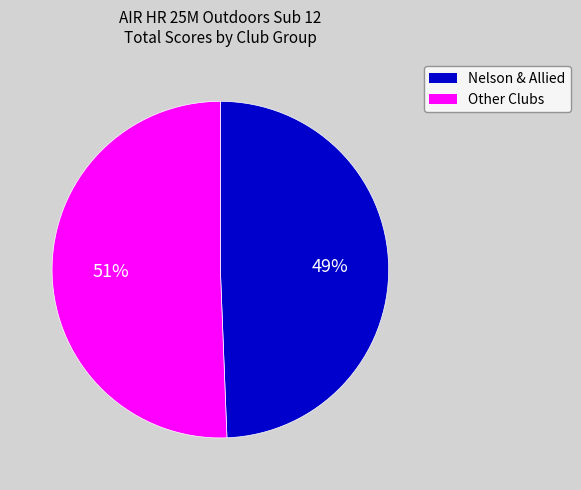

Is the sum of Nelson & Allied and Other Clubs greater than half?

Yes